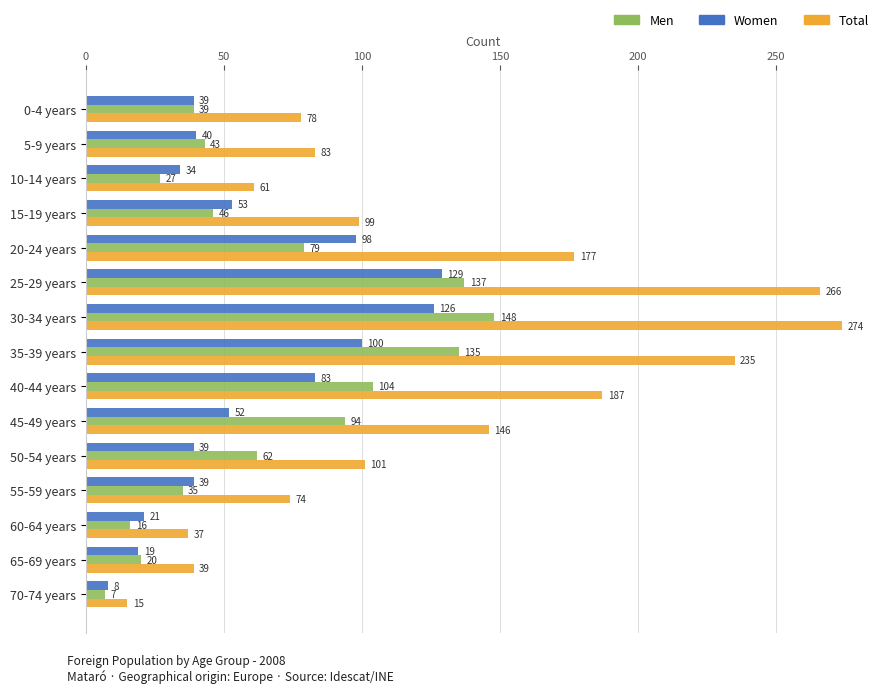

Which series has the largest range (max minus min)?

Total